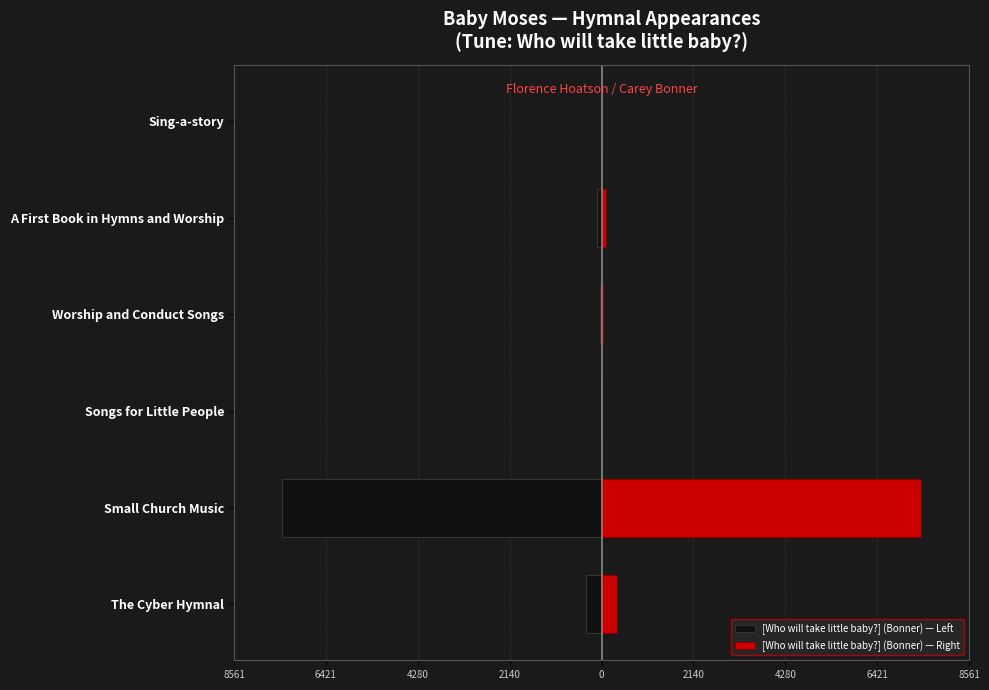

Reading right to left, extract all data points from this chart.

[Who will take little baby?] (Bonner) — Left: 0	-107	-40	-13	-7445	-360
[Who will take little baby?] (Bonner) — Right: 0	107	40	13	7445	360